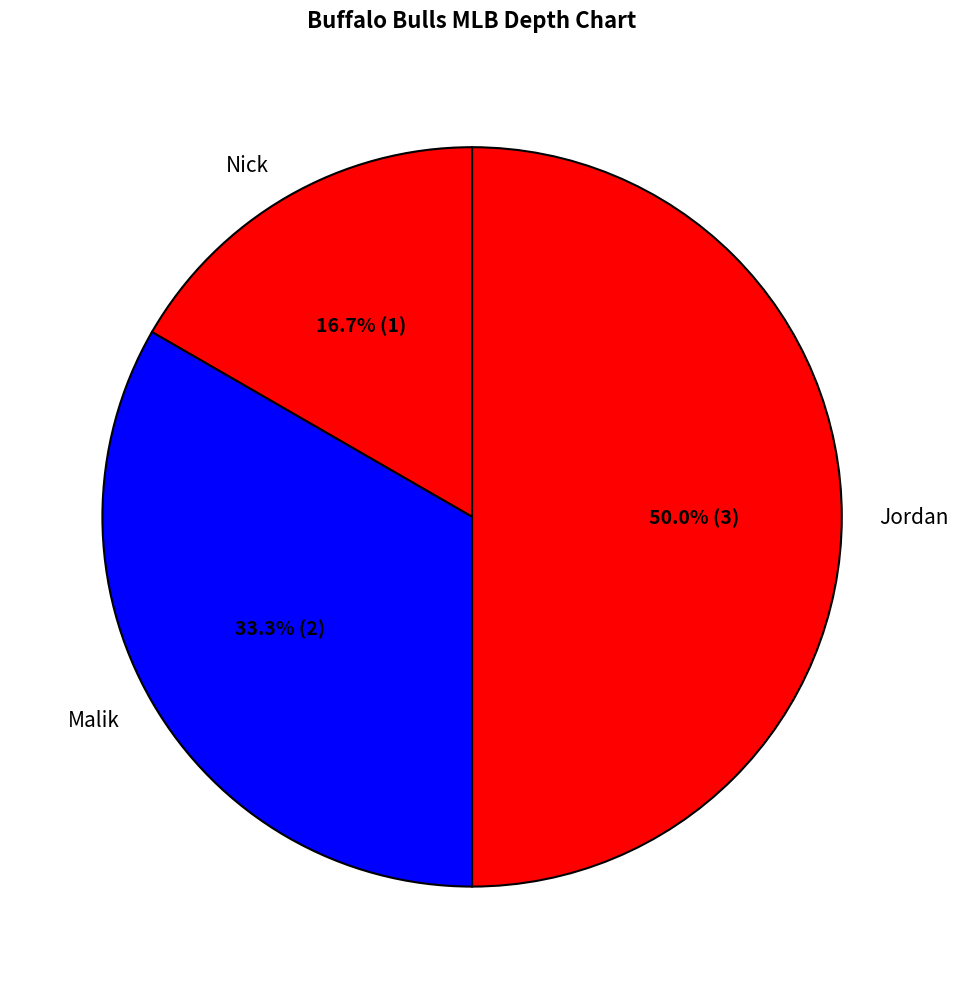

To the nearest percent, what percentage of the pie is Jordan?

50%